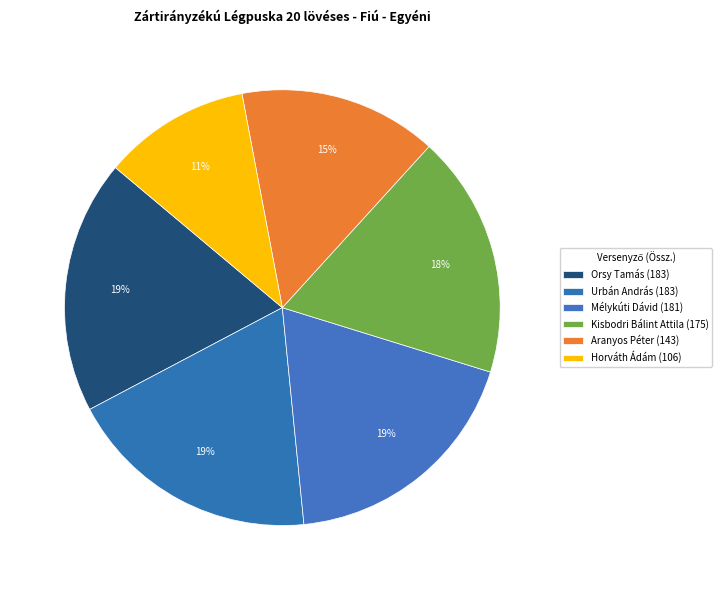

Between Horváth Ádám and Kisbodri Bálint Attila, which is larger?

Kisbodri Bálint Attila